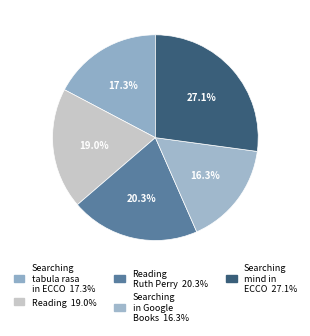

Count the number of slices in the pie.

5